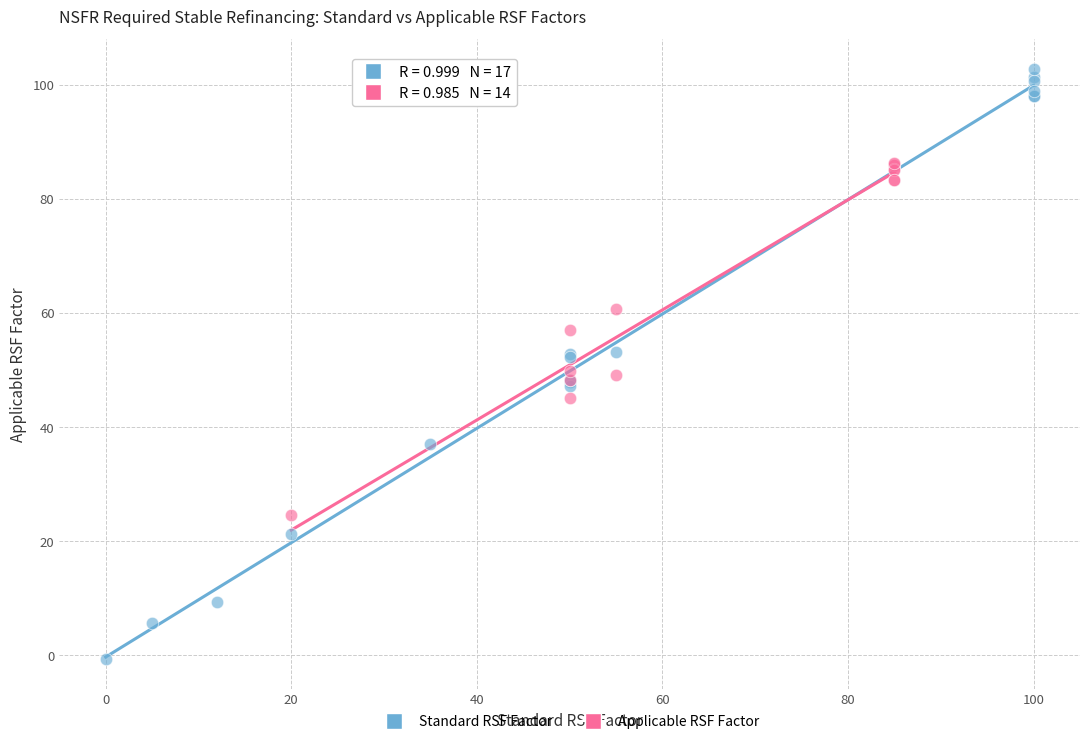

Which series reaches the minimum Y coordinate?

Standard RSF Factor